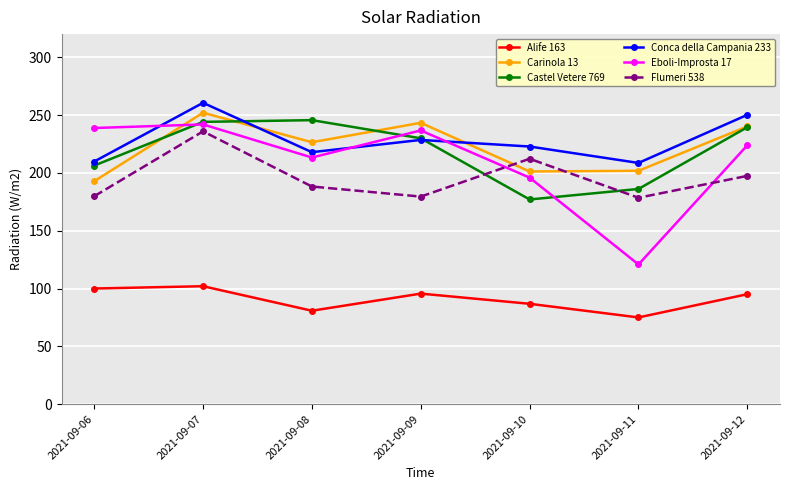

Where is the first local minimum for Alife 163?

2021-09-08